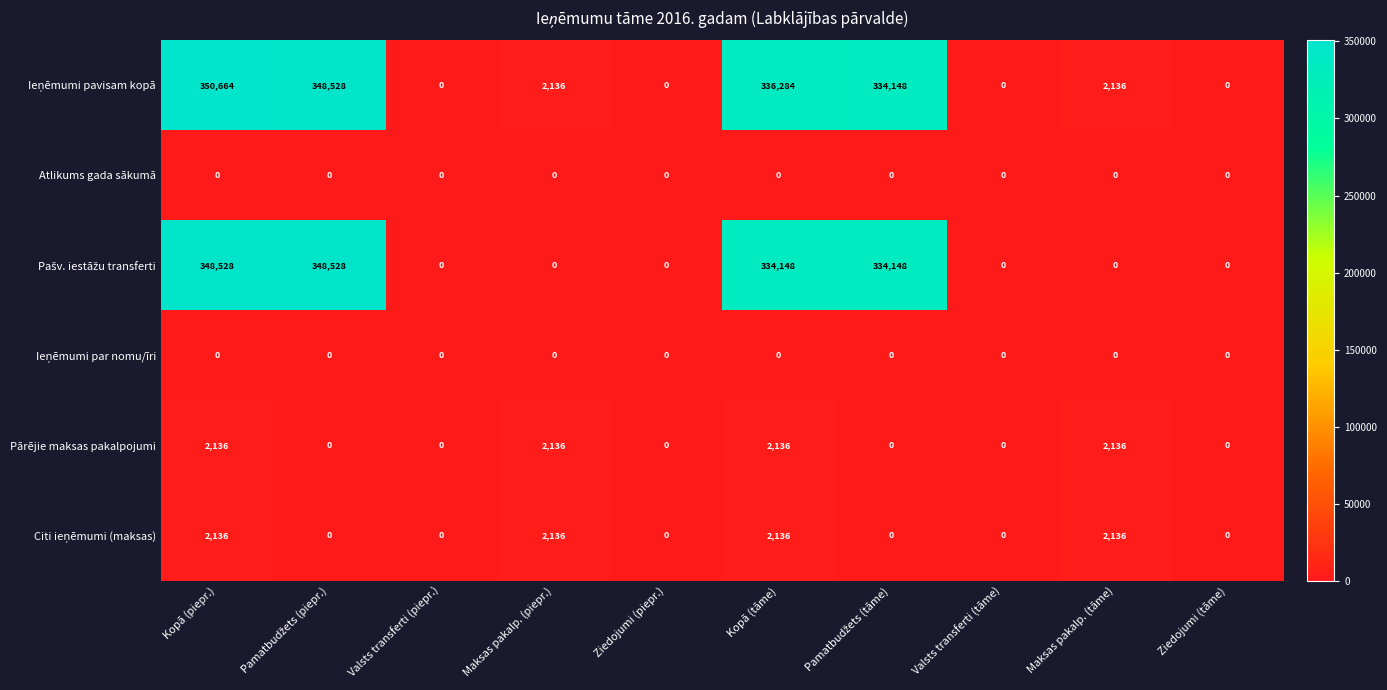

What is the maximum value shown in the chart?

350664